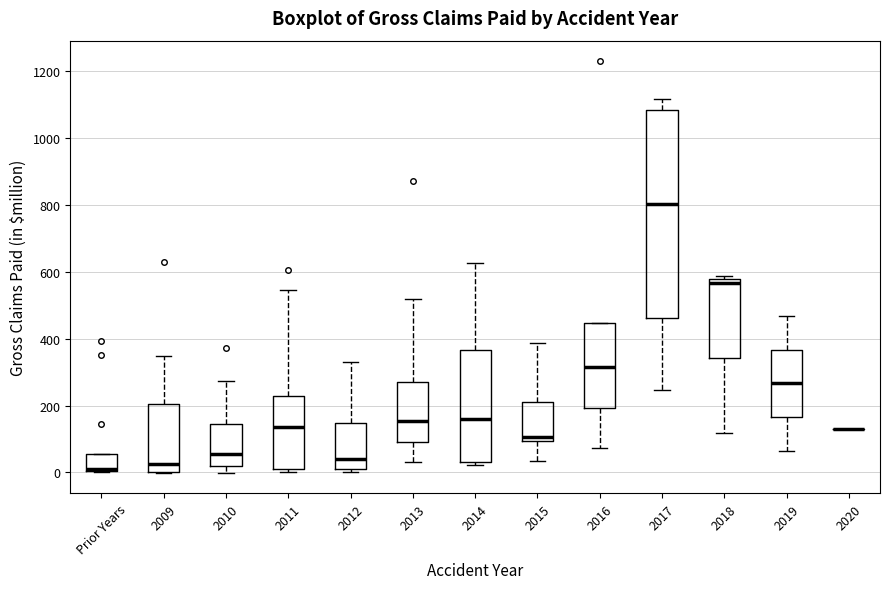

Reading left to right, transcribe this box plot: for each box, give where its median line is, the range the box spans, and where its two whiskers end, as read against the y-axis. The values are not printed on the chart, so give them approximately, as read against the axis.

Prior Years: median 20, box 0 to 60, whiskers 0 to 60
2009: median 20, box 0 to 200, whiskers 0 to 340
2010: median 60, box 20 to 140, whiskers 0 to 280
2011: median 140, box 0 to 220, whiskers 0 (just below the box's lower edge) to 540
2012: median 40, box 20 to 140, whiskers 0 to 320
2013: median 160, box 100 to 280, whiskers 40 to 520
2014: median 160, box 20 to 360, whiskers 20 (just below the box's lower edge) to 620
2015: median 100 (just above the box's lower edge), box 100 to 220, whiskers 40 to 380
2016: median 320, box 200 to 440, whiskers 80 to 440
2017: median 800, box 460 to 1080, whiskers 240 to 1120
2018: median 560, box 340 to 580, whiskers 120 to 580 (just above the box's upper edge)
2019: median 260, box 160 to 360, whiskers 60 to 460
2020: box collapsed to a line at 140, whiskers 140 to 140